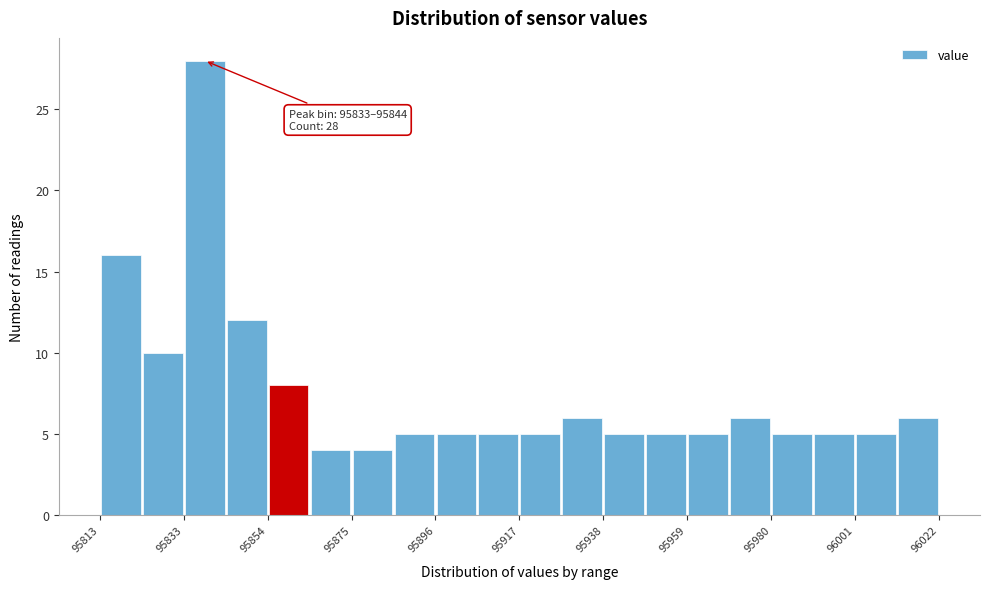

Around what value on the x-axis is the tallest bar? Give the approximate position of its centre, as read against the axis.

95840